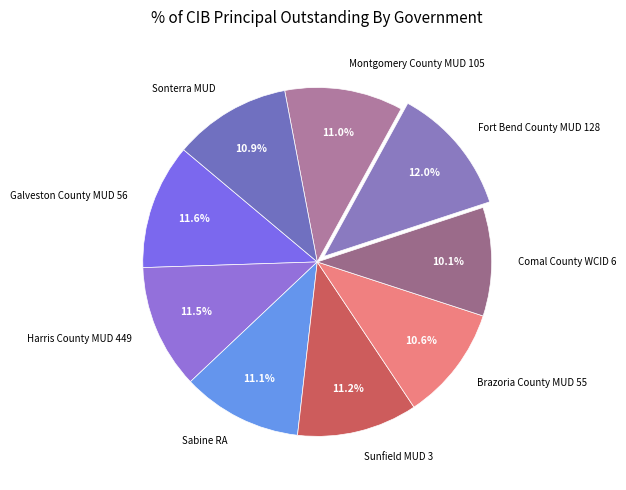

Is there a majority slice in this chart?

No